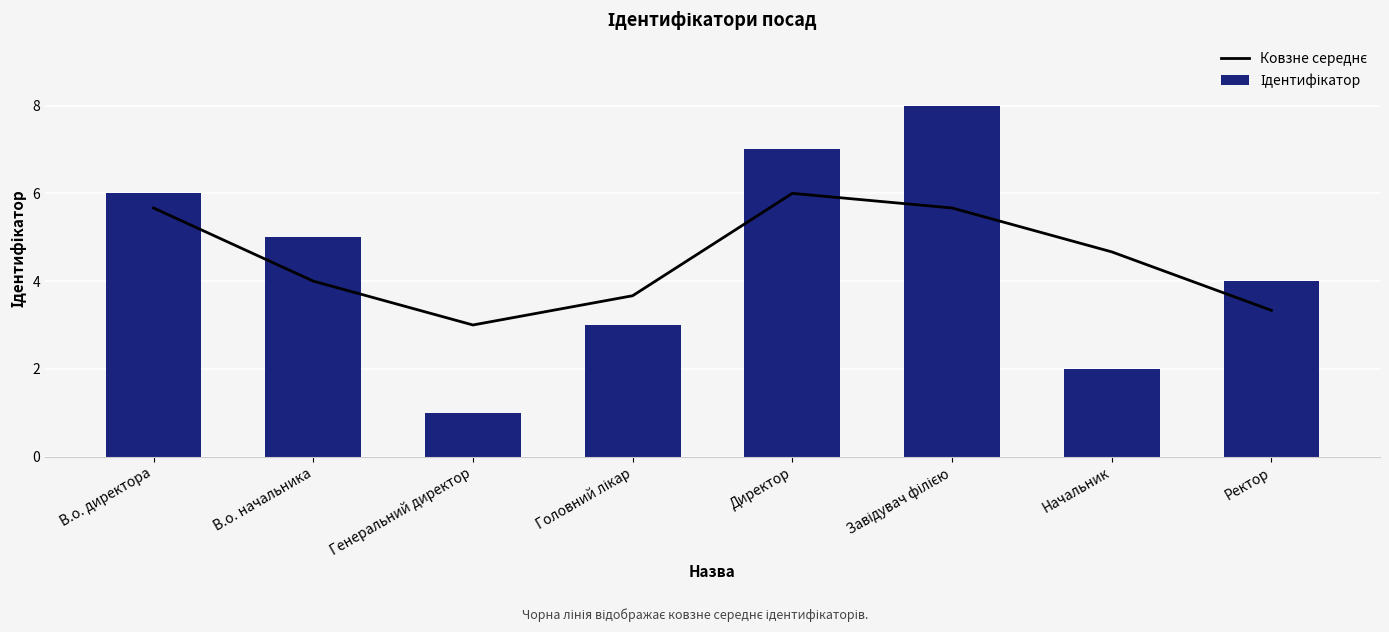

Are the bars horizontal?

No